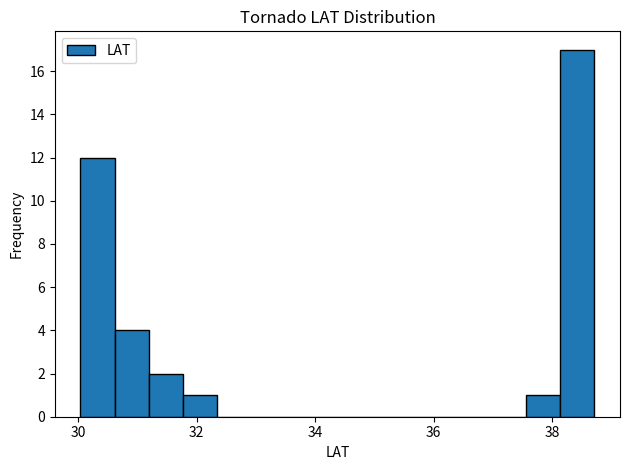

Read against the x-axis, roughly where is the centre of the tallest bar?

38.4